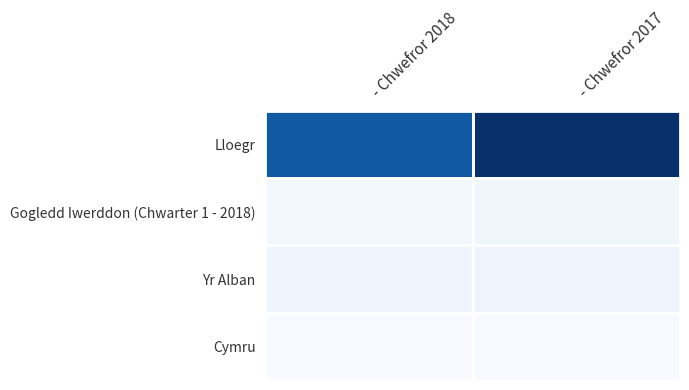

Which series has the largest range (max minus min)?

Lloegr